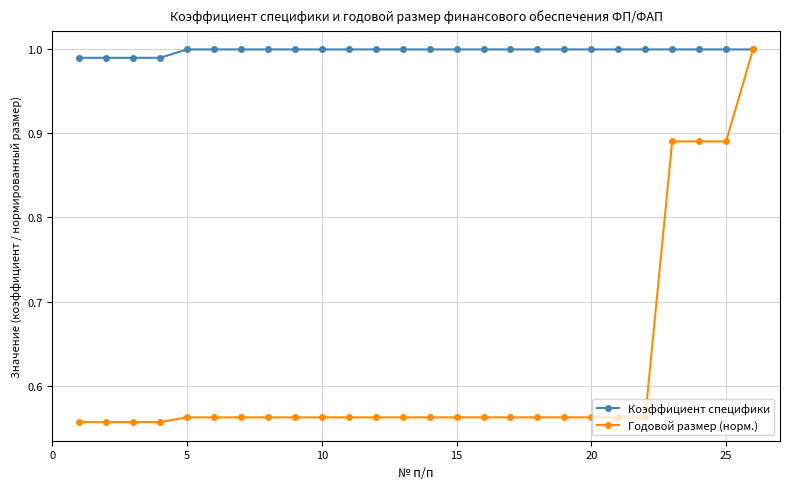

What is the difference between the maximum and minimum values in the Годовой размер (норм.) series?

0.4